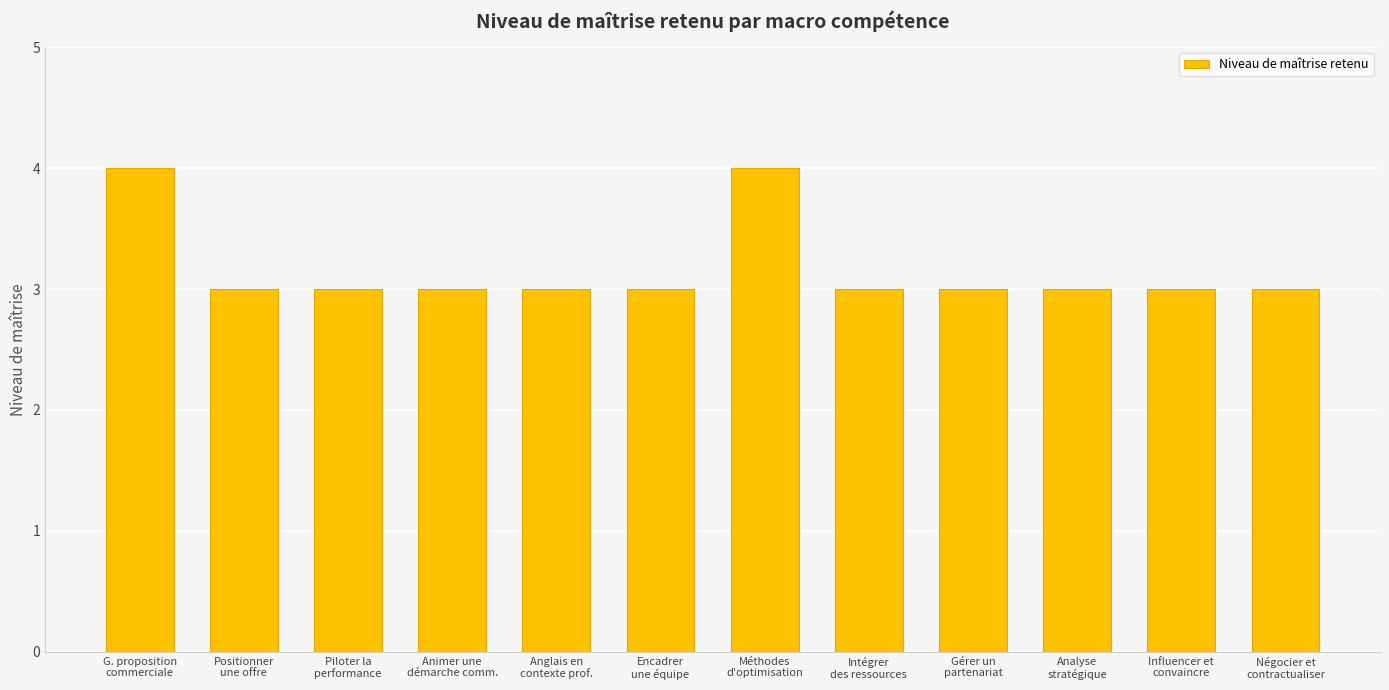

What is the smallest value displayed?

3